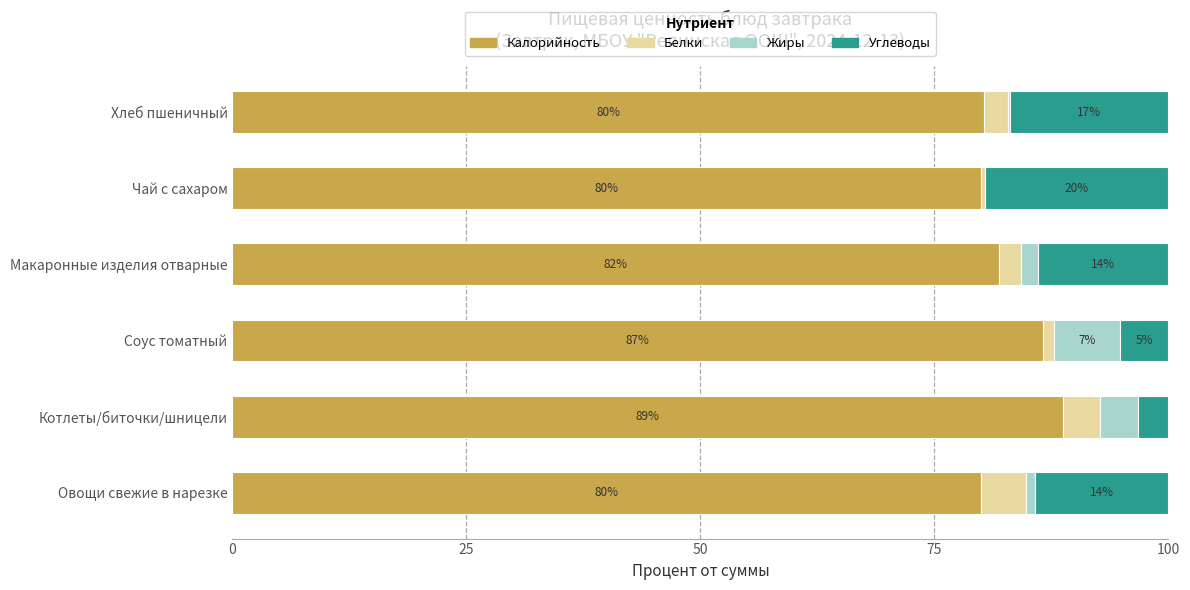

What is the total value across all series at Макаронные изделия отварные?

100.0